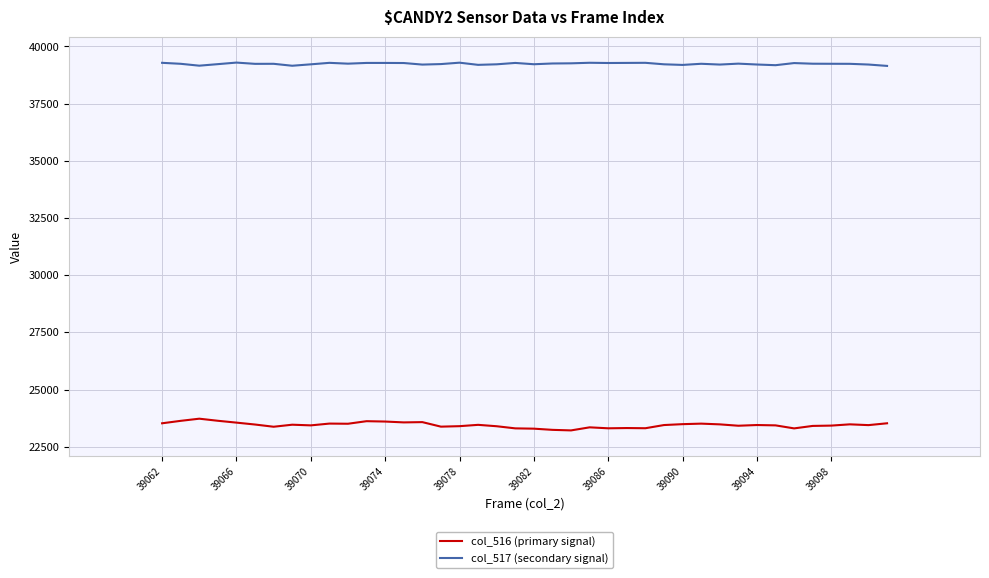

True or false: col_517 (secondary signal) and col_516 (primary signal) intersect in this chart.

False